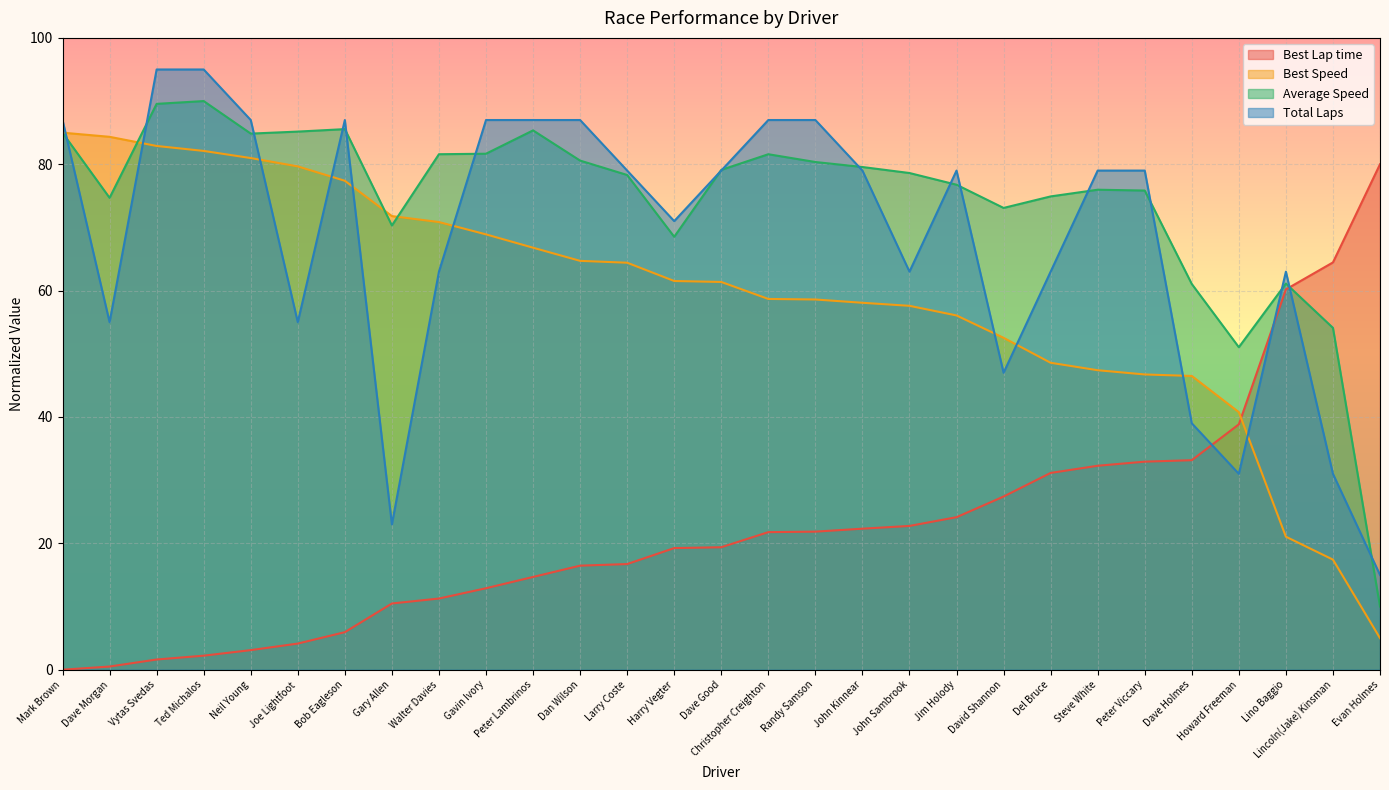

What is the average value of the Best Lap time series?

22.5